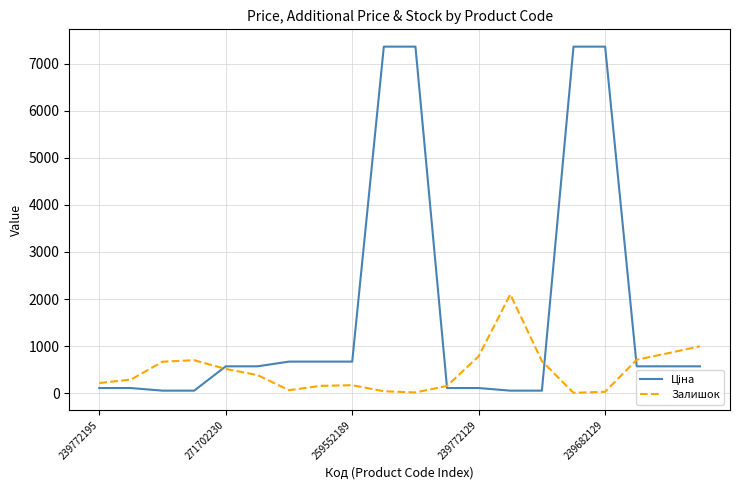

What is the maximum value shown in the chart?

7360.2